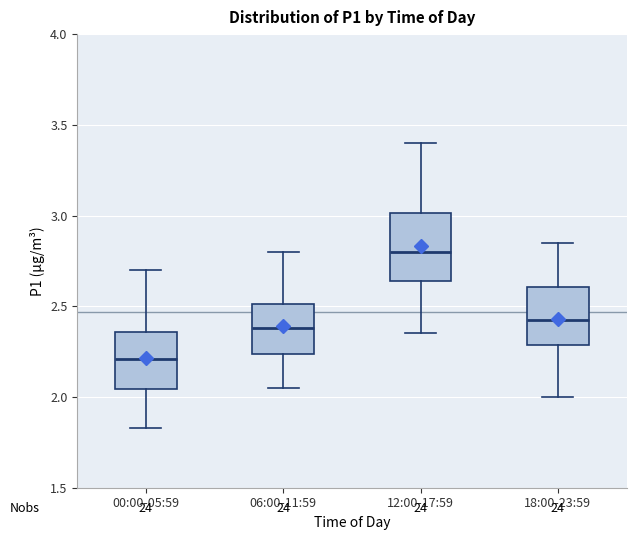

Which box's median line is the lowest?

00:00-05:59